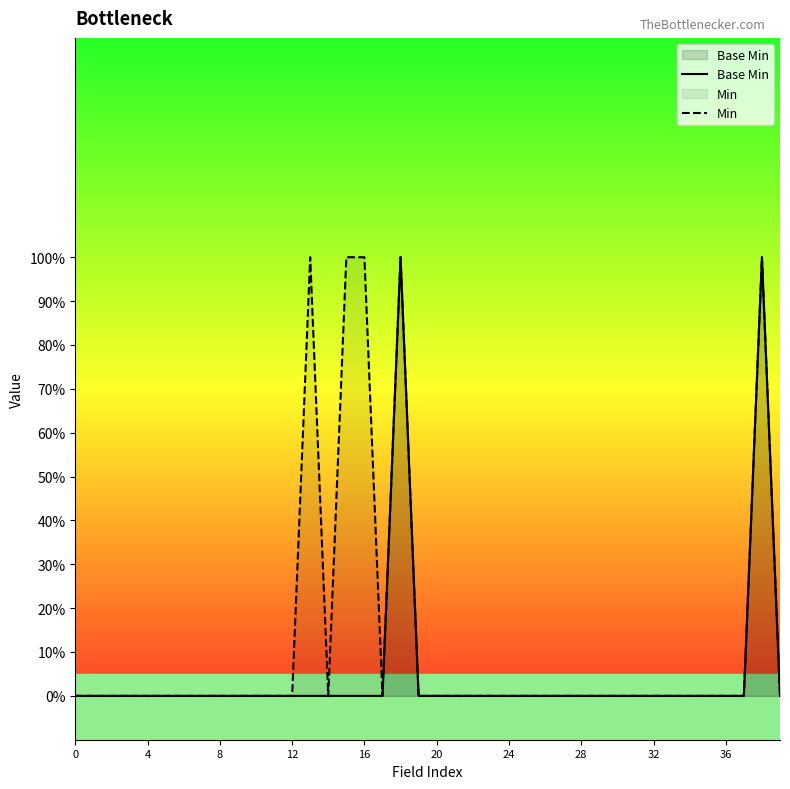

How many distinct data groups are displayed?

2